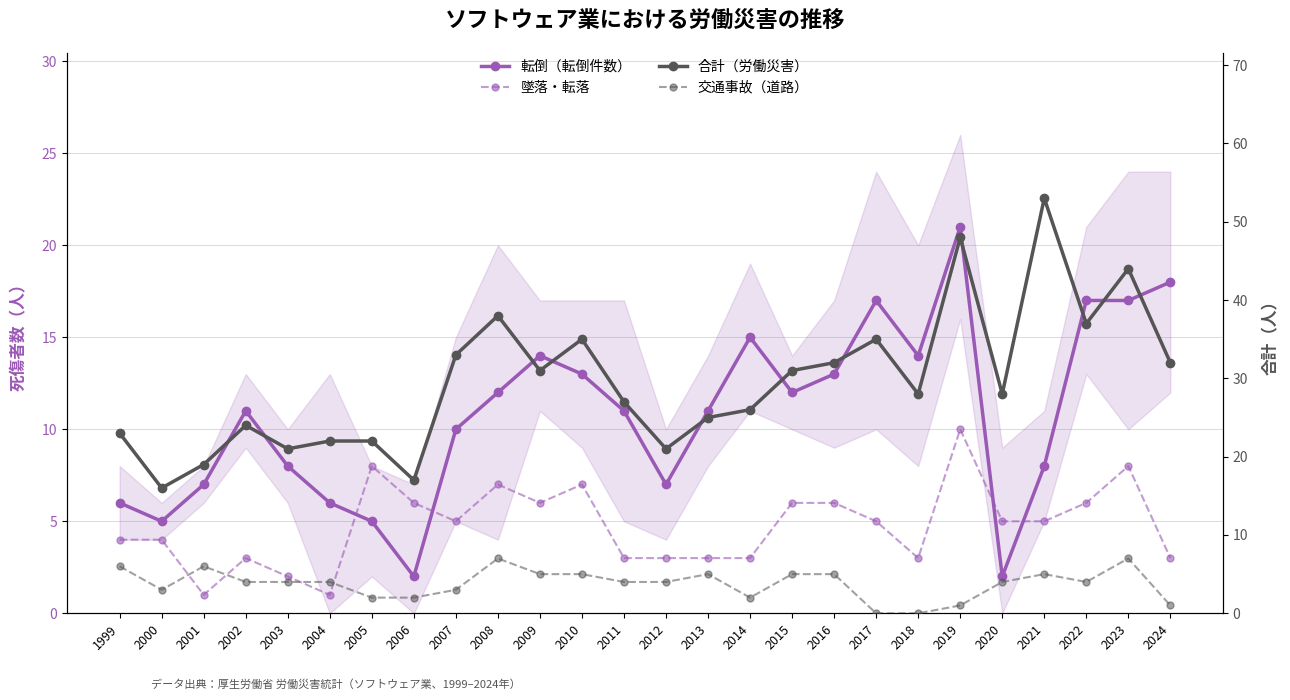

The 転倒（転倒件数） series shows 17 at 2022. True or false?

True